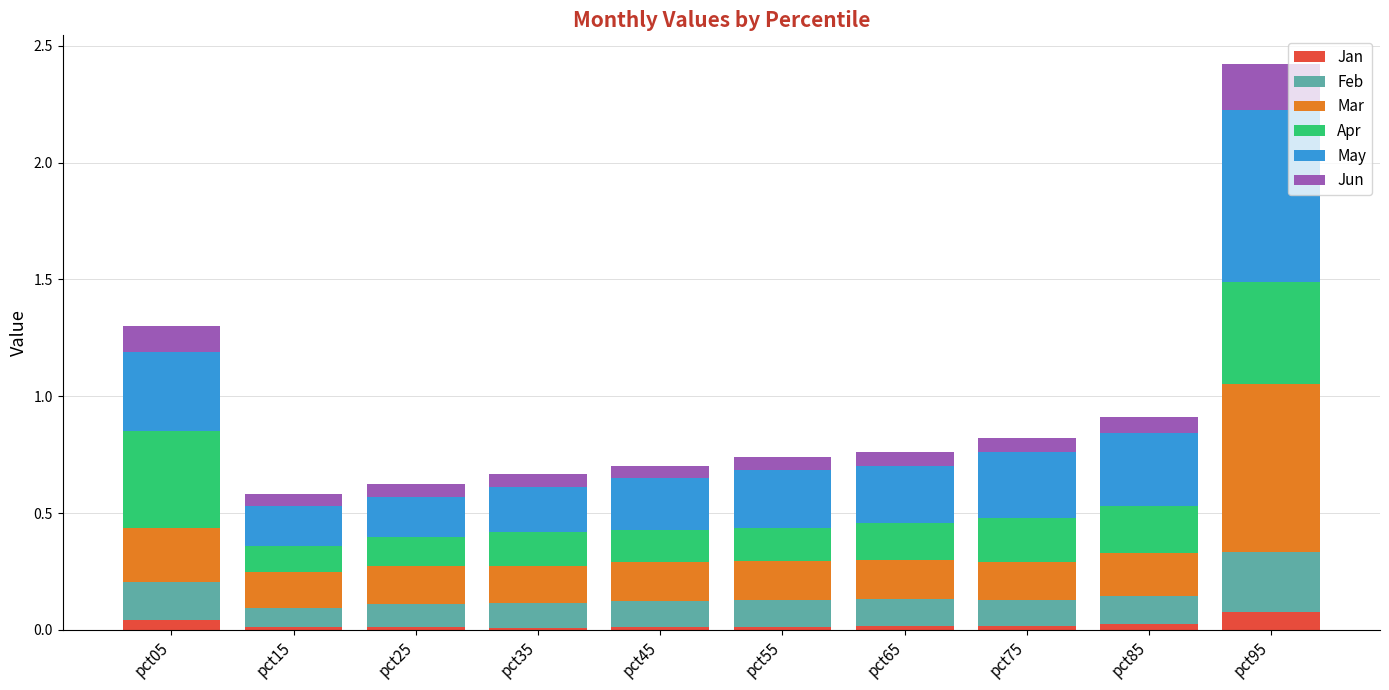

Count the number of data series in this chart.

6